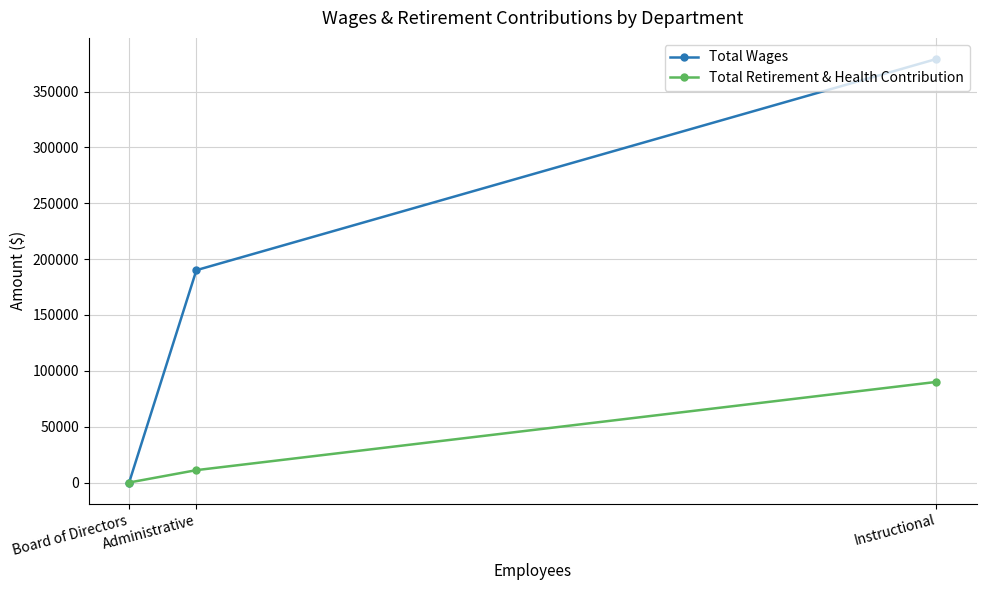

Is this an area chart (filled region under the line)?

No